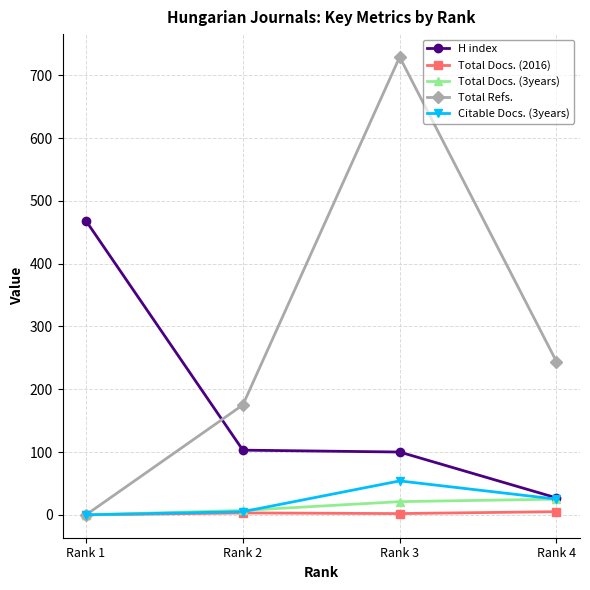

Where do Total Refs. and H index first cross each other?

Rank 1 and Rank 2